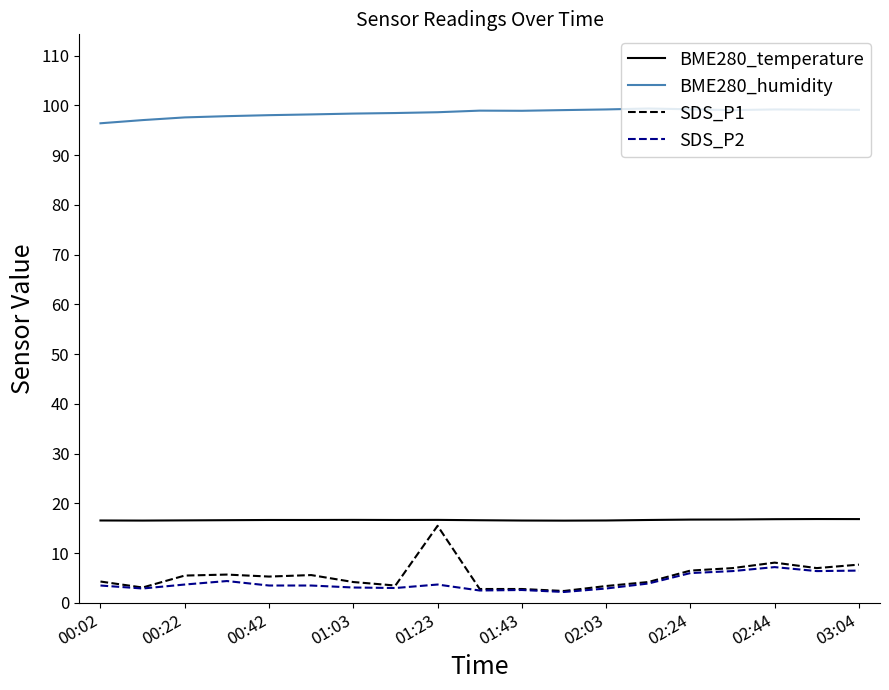

What is the lowest value of the BME280_temperature series?

16.5